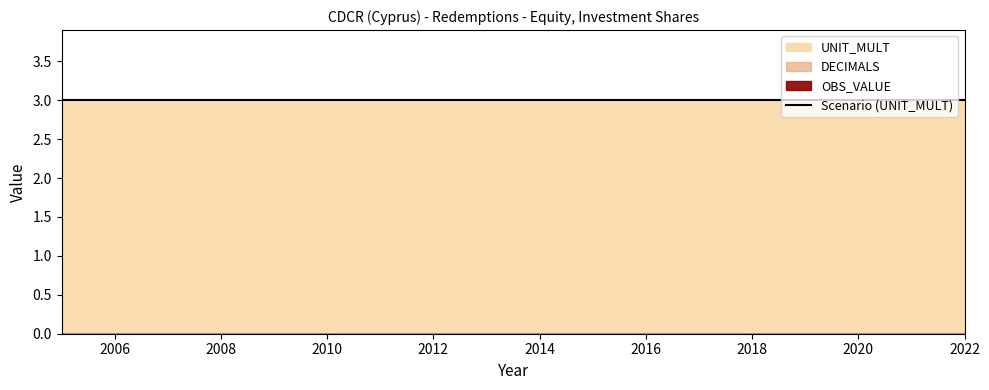

True or false: DECIMALS and UNIT_MULT intersect in this chart.

False